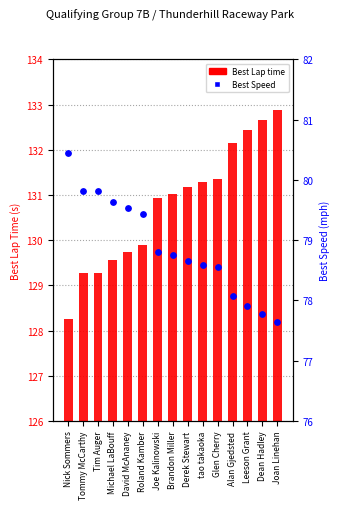

Which series has the largest total across all categories?

Best Lap time